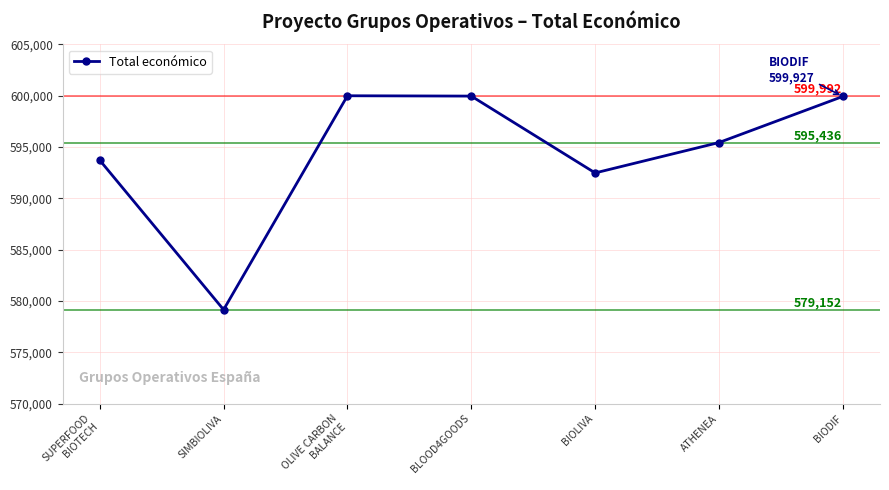

Is it true that the value at ATHENEA is 595436?

True